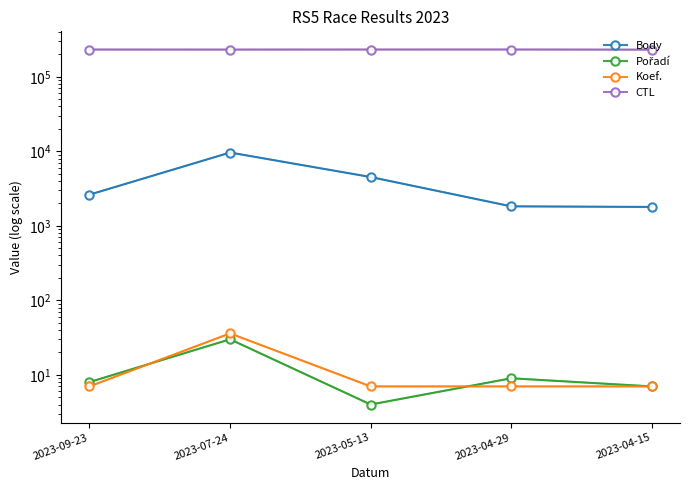

Which category has the lowest value in the Koef. series?

2023-09-23